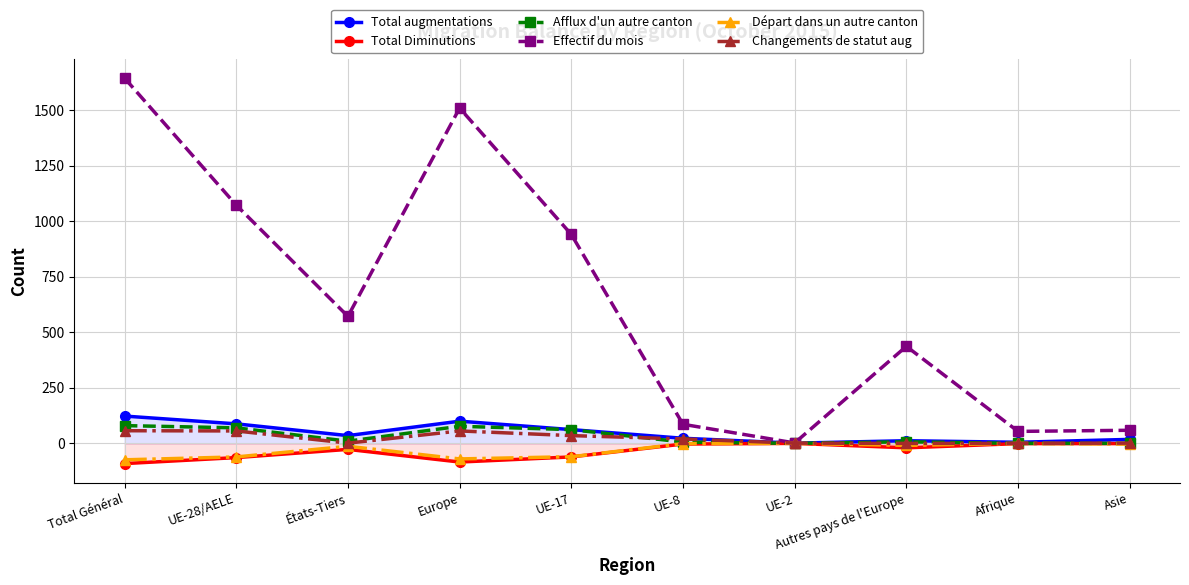

Reading right to left, what are all the values shown in this chart?

Total augmentations: Asie=18	Afrique=5	Autres pays de l'Europe=12	UE-2=1	UE-8=23	UE-17=62	Europe=100	États-Tiers=35	UE-28/AELE=88	Total Général=123
Total Diminutions: Asie=-1	Afrique=-1	Autres pays de l'Europe=-20	UE-2=0	UE-8=-3	UE-17=-61	Europe=-84	États-Tiers=-27	UE-28/AELE=-64	Total Général=-91
Afflux d'un autre canton: Asie=0	Afrique=0	Autres pays de l'Europe=7	UE-2=0	UE-8=6	UE-17=62	Europe=77	États-Tiers=10	UE-28/AELE=70	Total Général=80
Effectif du mois: Asie=59	Afrique=54	Autres pays de l'Europe=437	UE-2=2	UE-8=86	UE-17=941	Europe=1510	États-Tiers=572	UE-28/AELE=1073	Total Général=1645
Départ dans un autre canton: Asie=-3	Afrique=0	Autres pays de l'Europe=-9	UE-2=0	UE-8=-1	UE-17=-60	Europe=-70	États-Tiers=-13	UE-28/AELE=-61	Total Général=-74
Changements de statut aug: Asie=1	Afrique=0	Autres pays de l'Europe=0	UE-2=1	UE-8=20	UE-17=35	Europe=56	États-Tiers=1	UE-28/AELE=56	Total Général=57